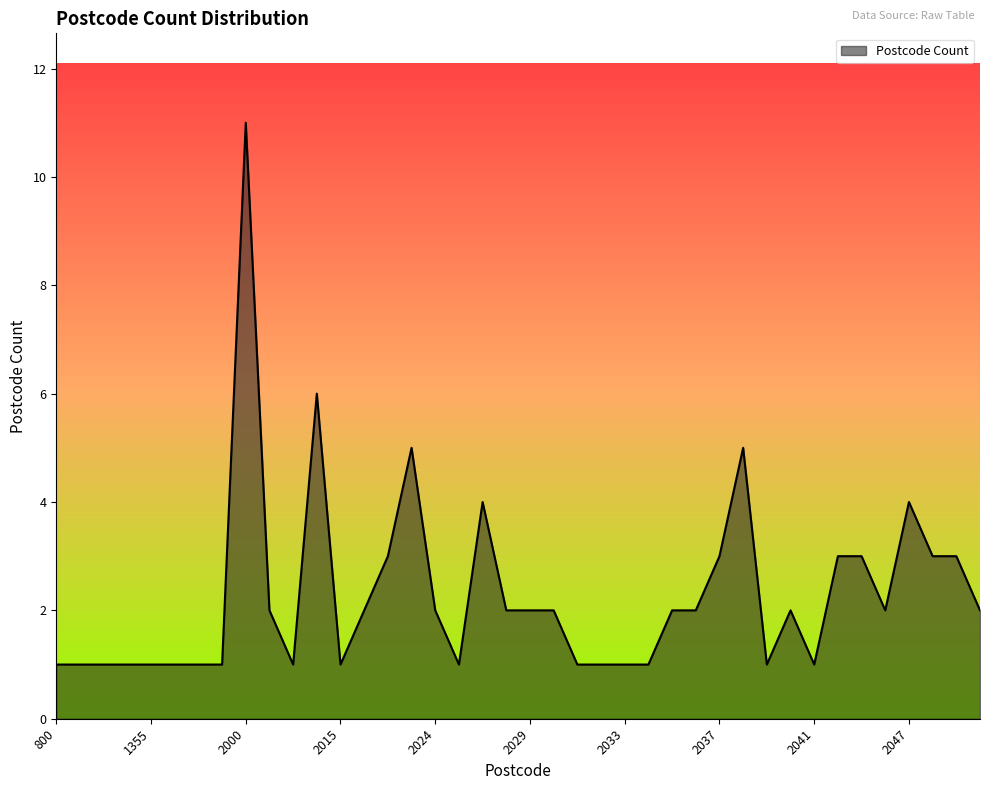

What is the difference between the maximum and minimum values?

10